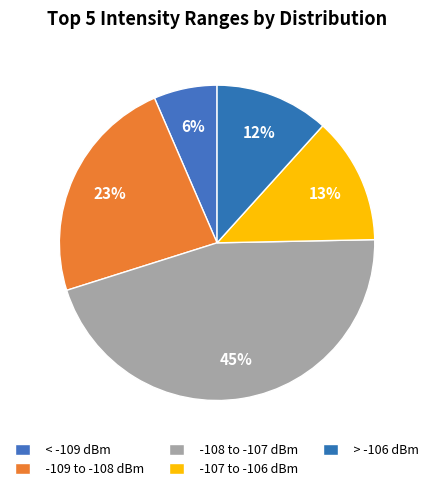

How many segments does this pie chart have?

5